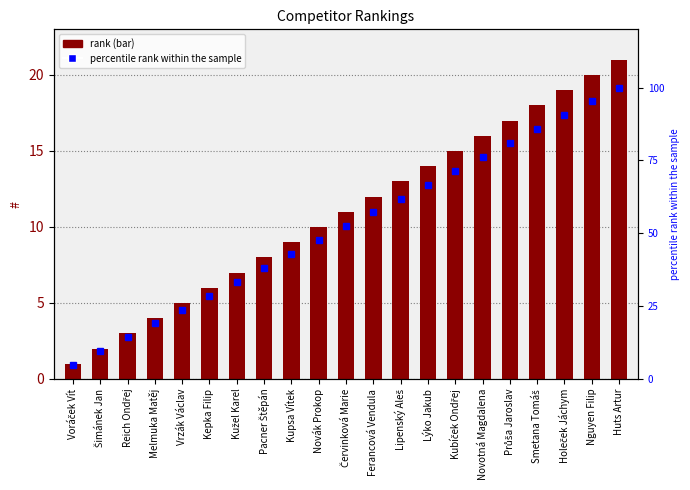

What value does the percentile rank within the sample series have at Průša Jaroslav?

81.0